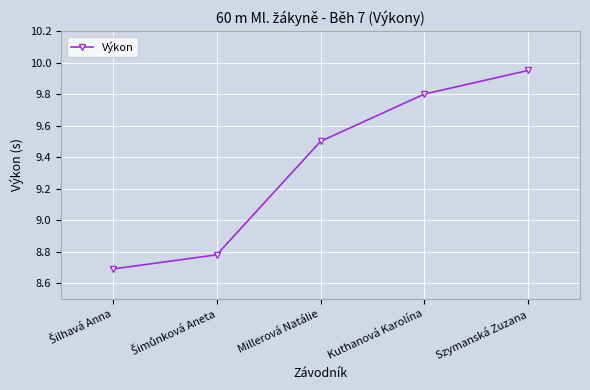

Does the chart display data point markers on the line(s)?

Yes